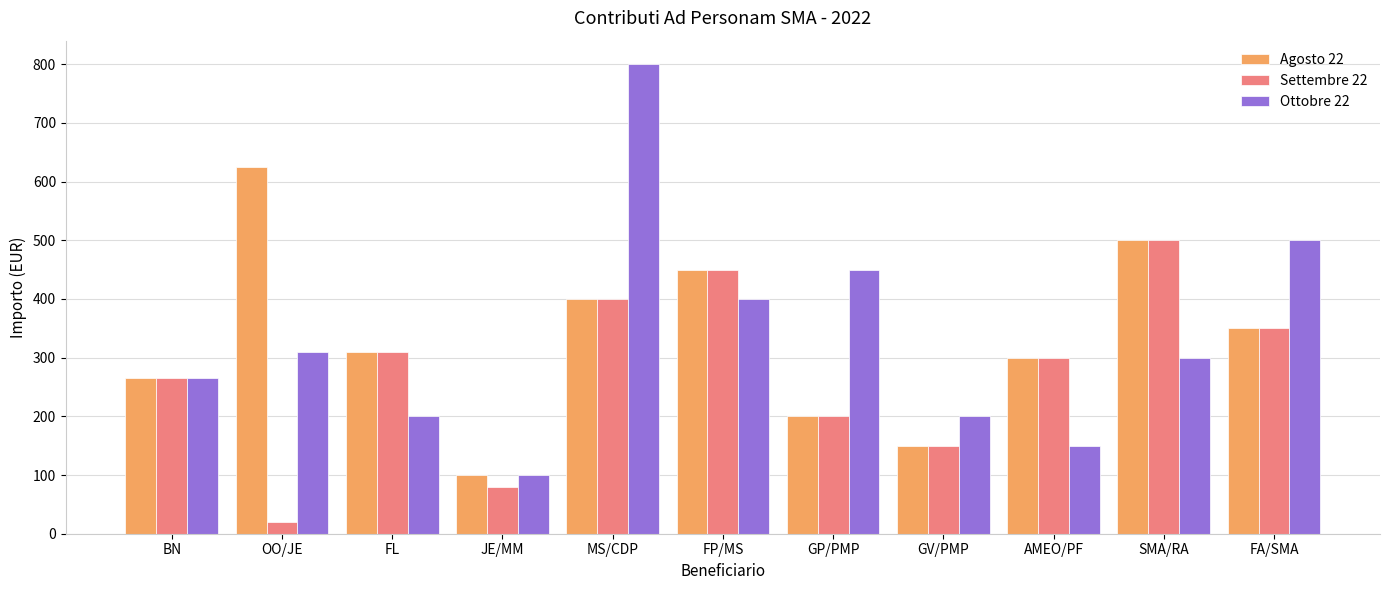

Which label corresponds to the smallest value in the chart?

OO/JE